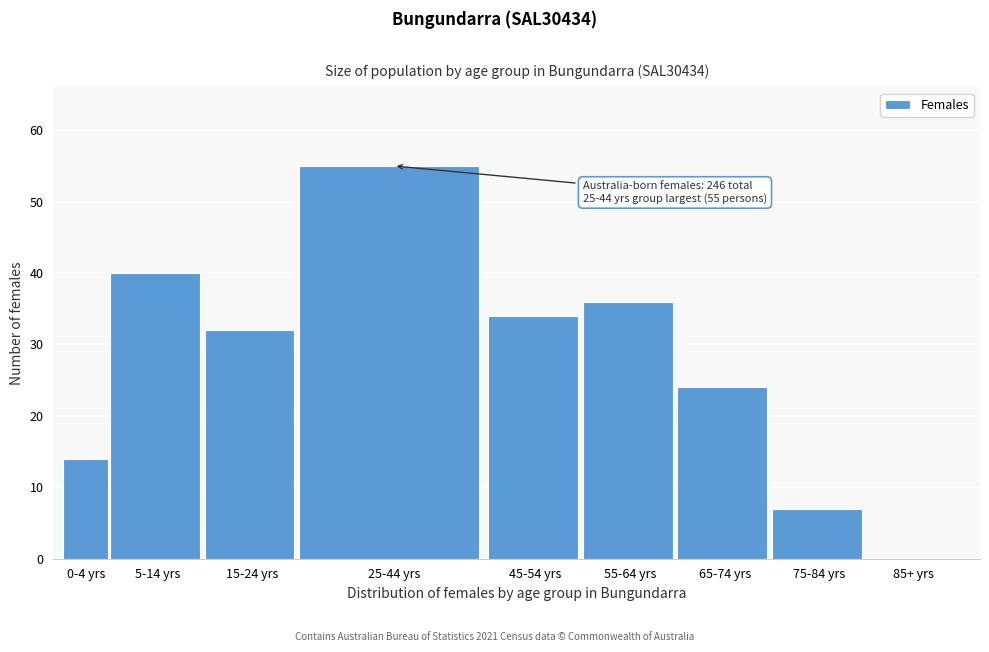

Reading right to left, extract all data points from this chart.

85+ yrs=0	75-84 yrs=7	65-74 yrs=24	55-64 yrs=36	45-54 yrs=34	25-44 yrs=55	15-24 yrs=32	5-14 yrs=40	0-4 yrs=14